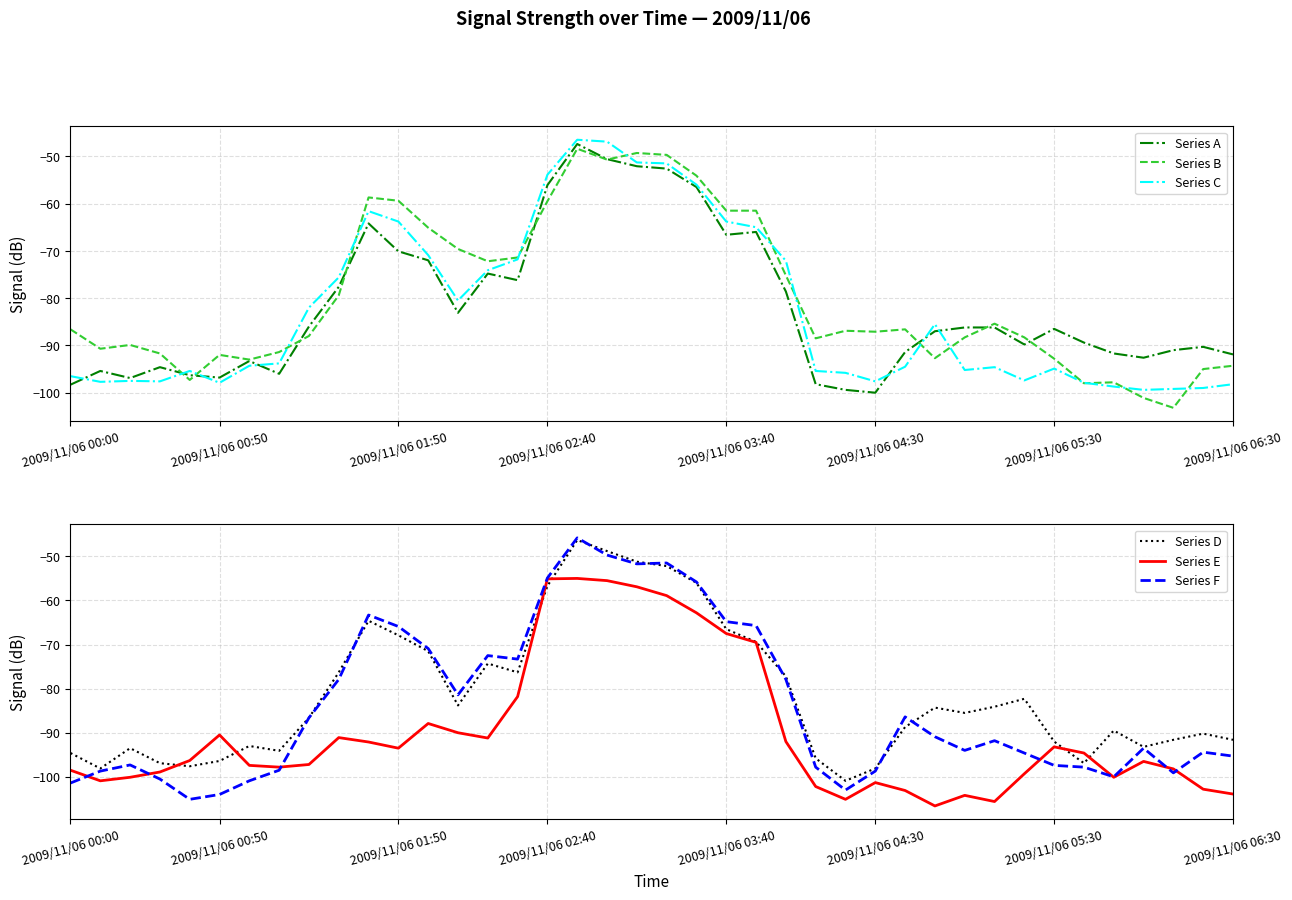

At 36, list the series in order from smallest to largest.

Series B, Series C, Series E, Series F, Series D, Series A